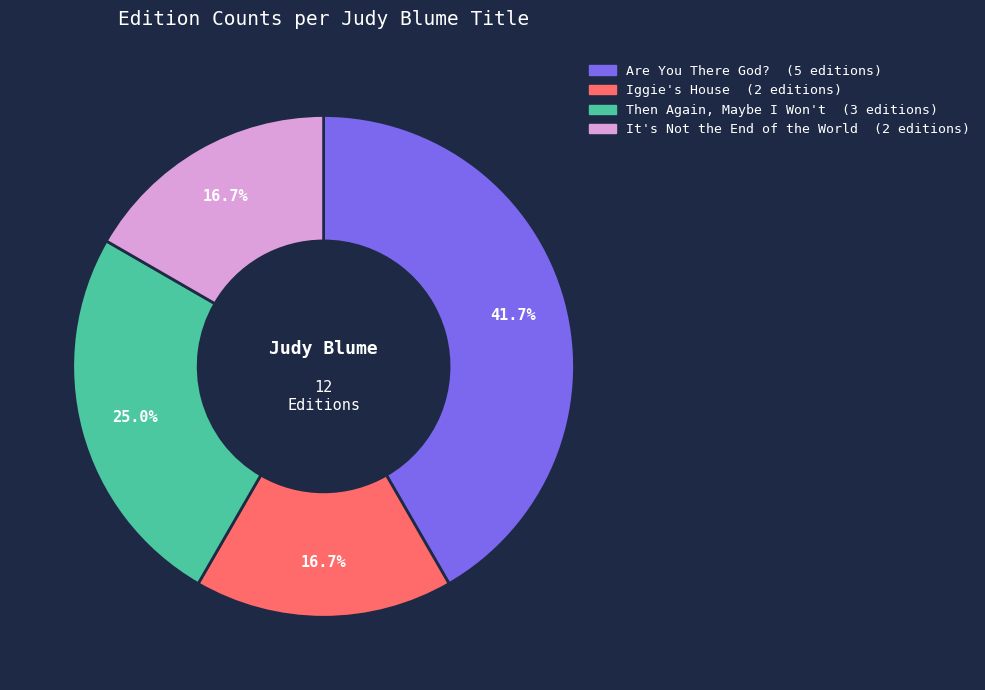

How many slices are in this pie chart?

4